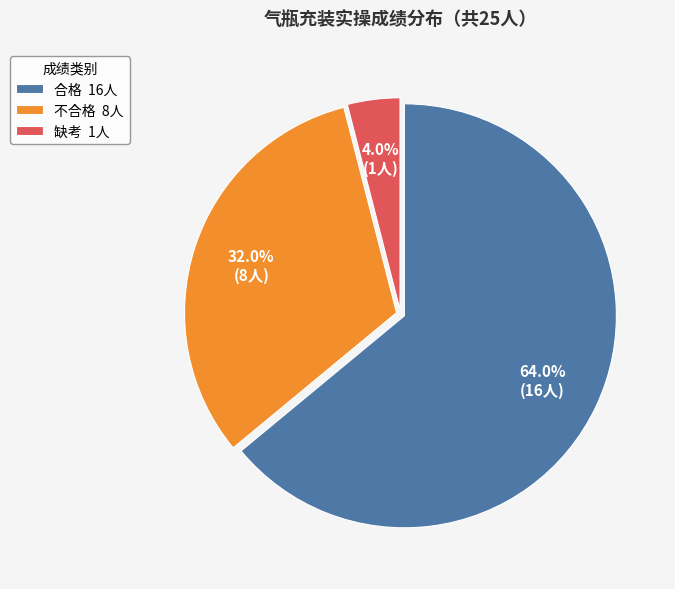

Is 不合格 the majority of the pie?

No